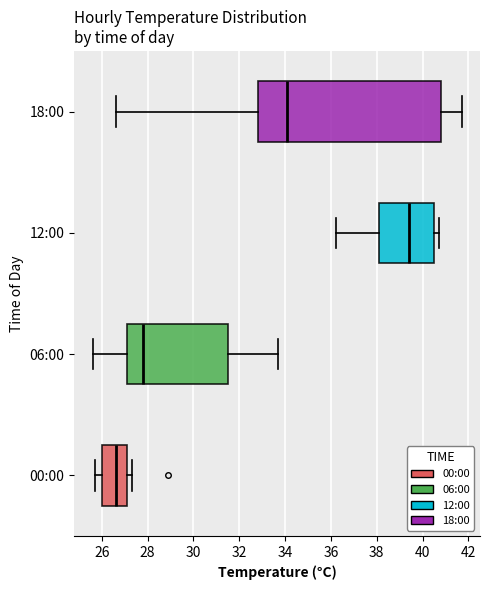

Reading bottom to top, read every box against the x-axis: the position of its median line, the range the box covers, and the ends of its whiskers. The values are not printed on the chart, so give them approximately, as read against the axis.

00:00: median 26.6, box 26.0 to 27.2, whiskers 25.8 to 27.4
06:00: median 27.8, box 27.2 to 31.6, whiskers 25.6 to 33.8
12:00: median 39.4, box 38.2 to 40.6, whiskers 36.2 to 40.8
18:00: median 34.2, box 32.8 to 40.8, whiskers 26.6 to 41.8